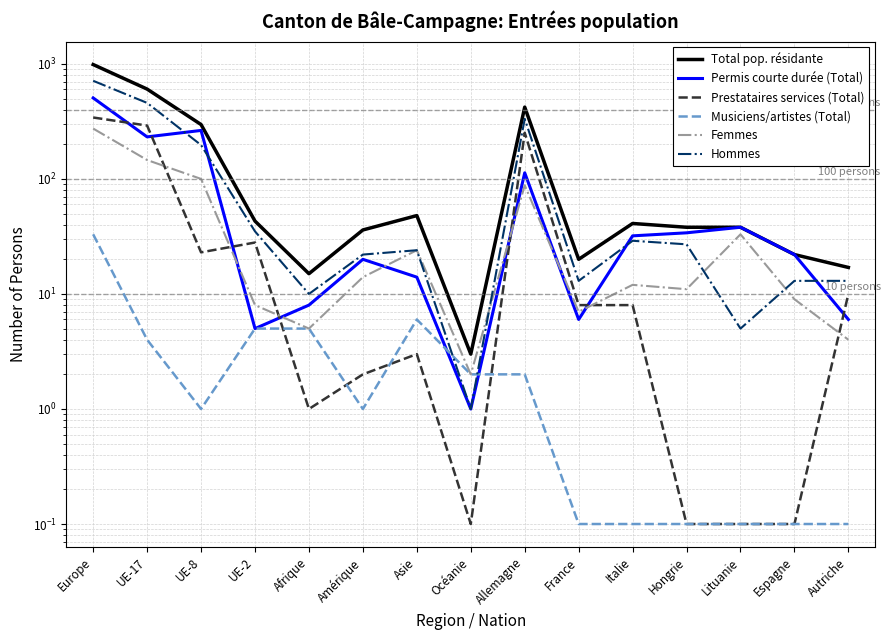

Reading left to right, transcribe all the data shown in this chart.

Total pop. résidante: 987.0	604.0	297.0	43.0	15.0	36.0	48.0	3.0	421.0	20.0	41.0	38.0	38.0	22.0	17.0
Permis courte durée (Total): 506.0	232.0	264.0	5.0	8.0	20.0	14.0	1.0	113.0	6.0	32.0	34.0	38.0	22.0	6.0
Prestataires services (Total): 342.0	291.0	23.0	28.0	1.0	2.0	3.0	0.1	252.0	8.0	8.0	0.1	0.1	0.1	10.0
Musiciens/artistes (Total): 33.0	4.0	1.0	5.0	5.0	1.0	6.0	2.0	2.0	0.1	0.1	0.1	0.1	0.1	0.1
Femmes: 274.0	146.0	100.0	8.0	5.0	14.0	24.0	2.0	88.0	7.0	12.0	11.0	33.0	9.0	4.0
Hommes: 713.0	458.0	197.0	35.0	10.0	22.0	24.0	1.0	333.0	13.0	29.0	27.0	5.0	13.0	13.0